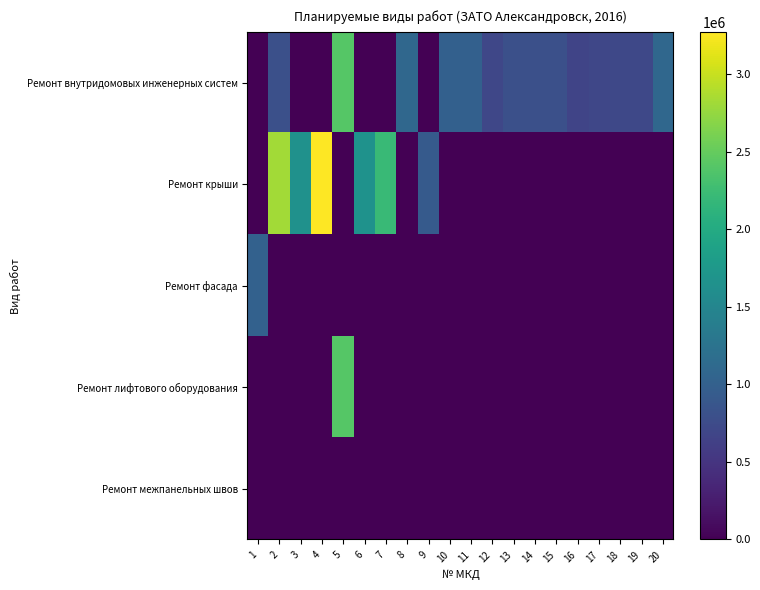

What is the difference between the highest and lowest values at 10?

998199.0